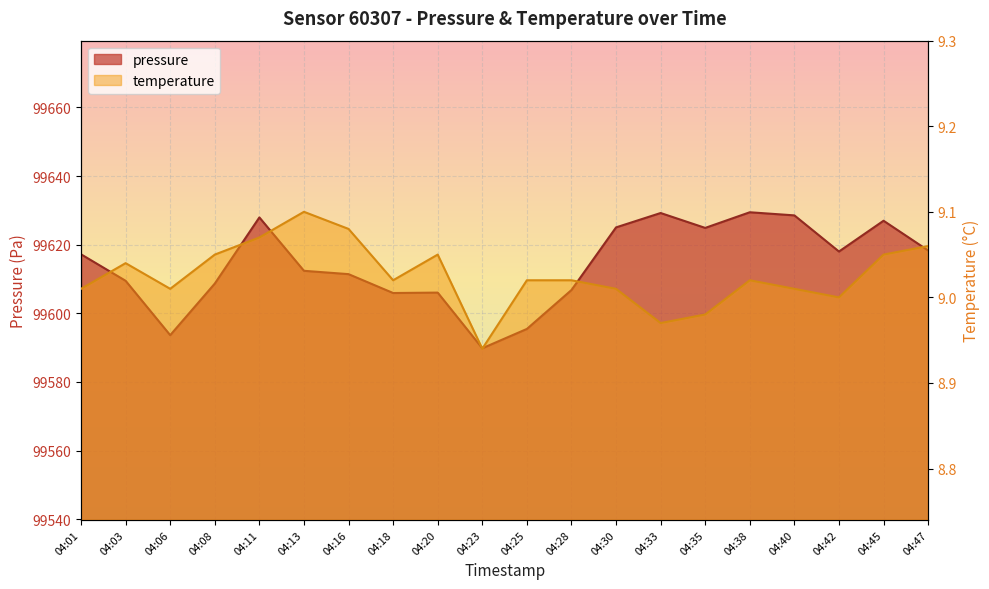

What is the value of the temperature point at the 5th from the left?

9.1